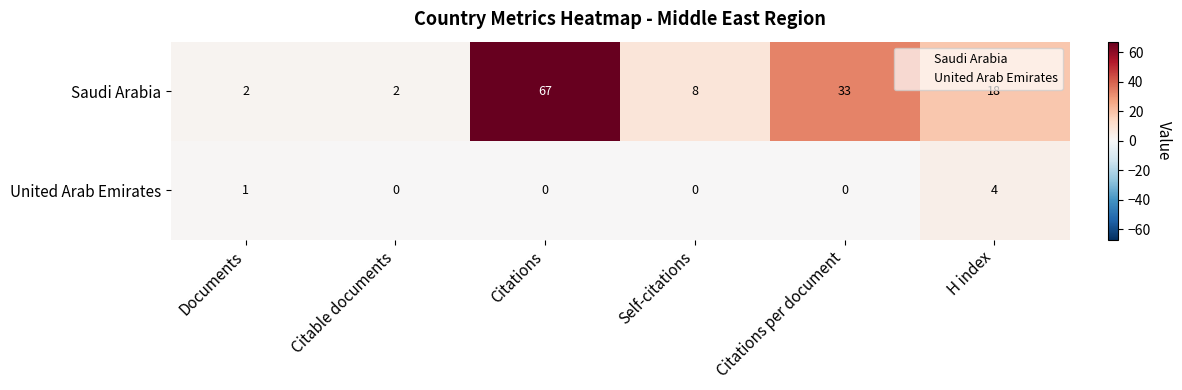

Reading left to right, list all the values displayed in this chart.

Saudi Arabia: 2	2	67	8	33	18
United Arab Emirates: 1	0	0	0	0	4